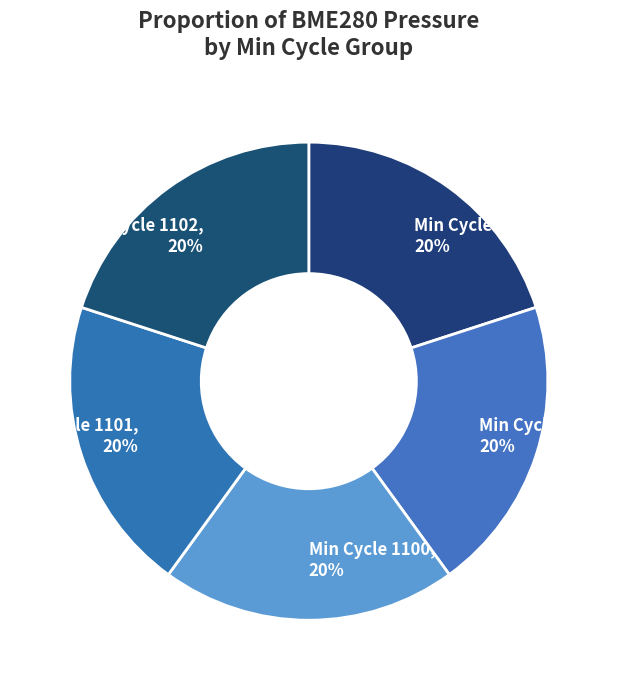

How many slices are in this pie chart?

5